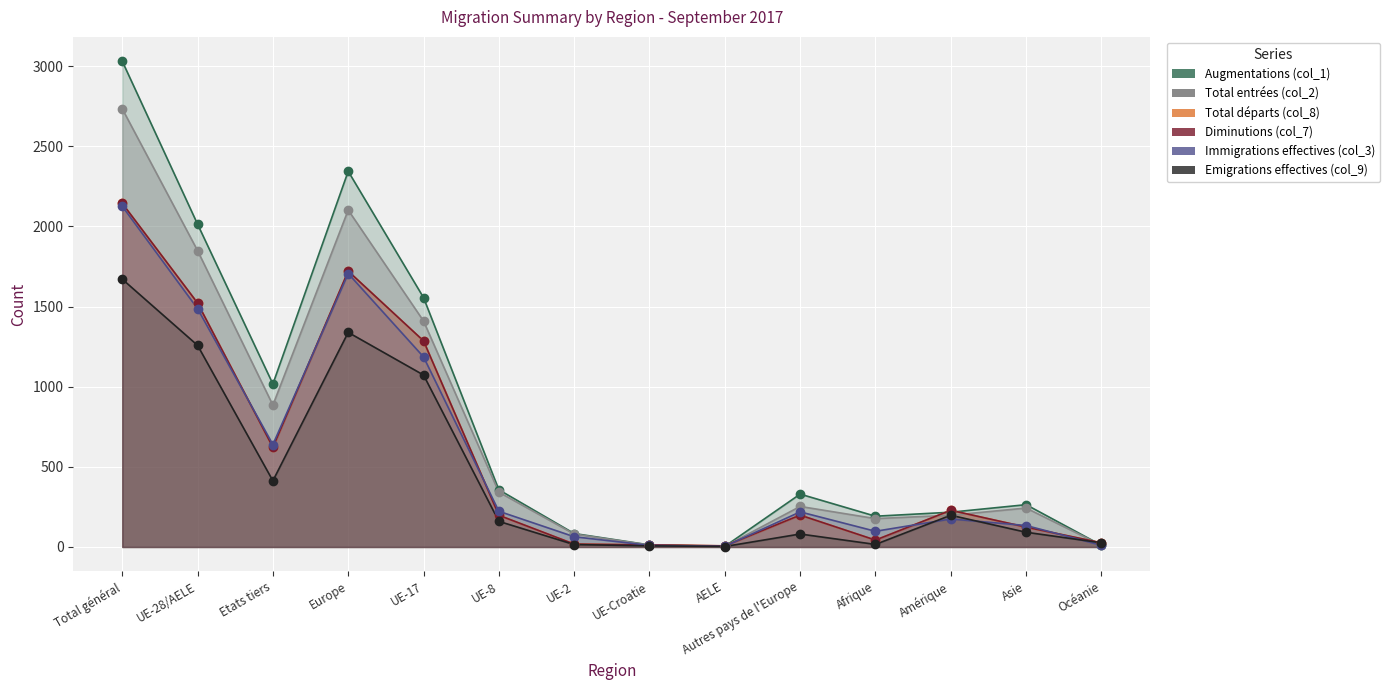

Which series has the widest spread of Y values?

Augmentations (col_1)